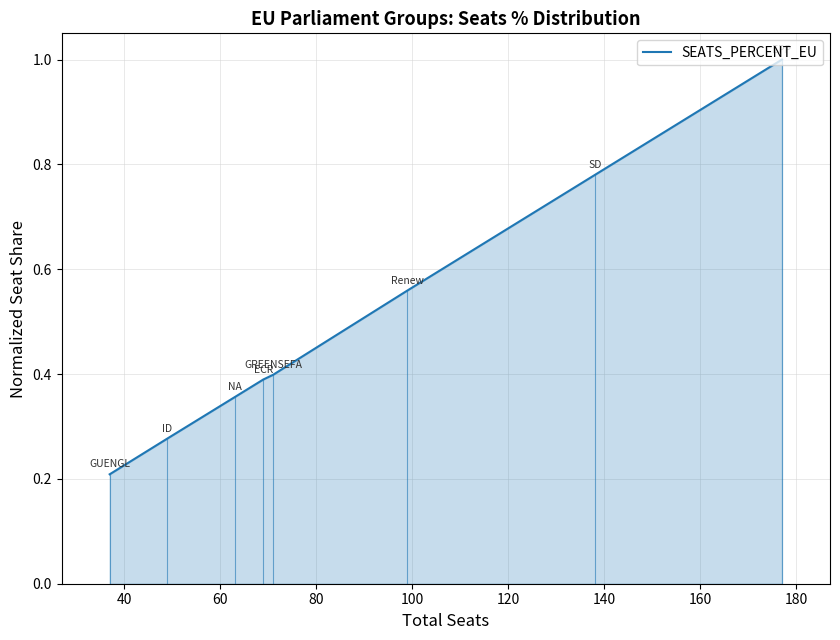

What is the average value?

0.5